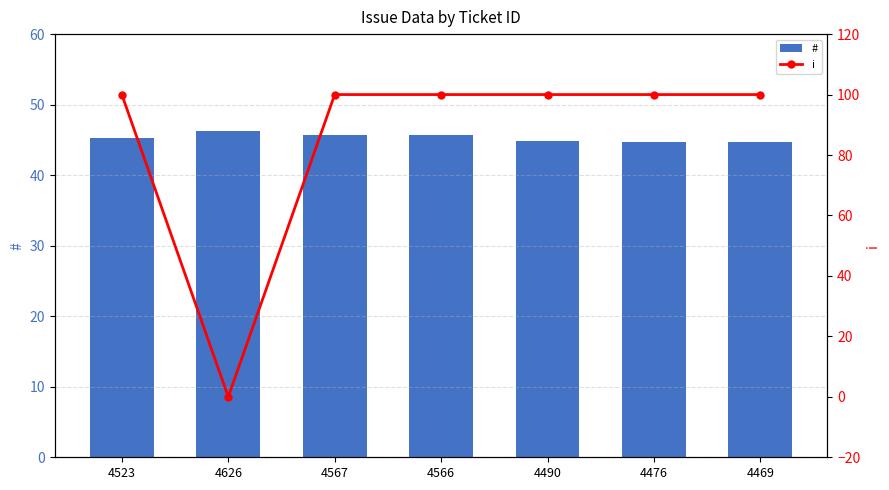

Reading left to right, transcribe all the data shown in this chart.

#: 4523=45.2	4626=46.3	4567=45.7	4566=45.7	4490=44.9	4476=44.8	4469=44.7
i: 4523=100.0	4626=0.0	4567=100.0	4566=100.0	4490=100.0	4476=100.0	4469=100.0